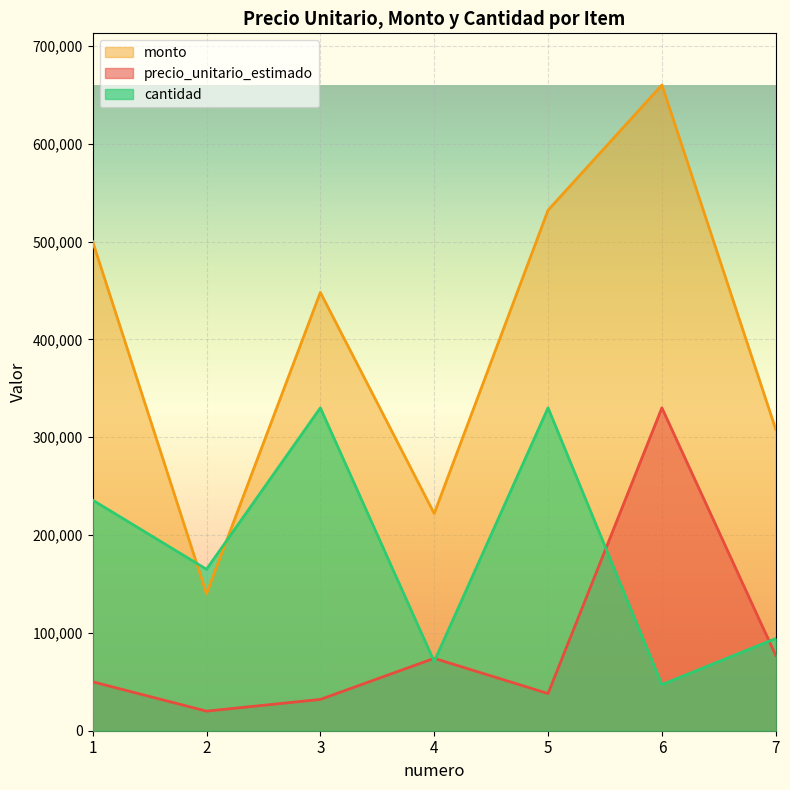

Where is the first local minimum for cantidad?

2